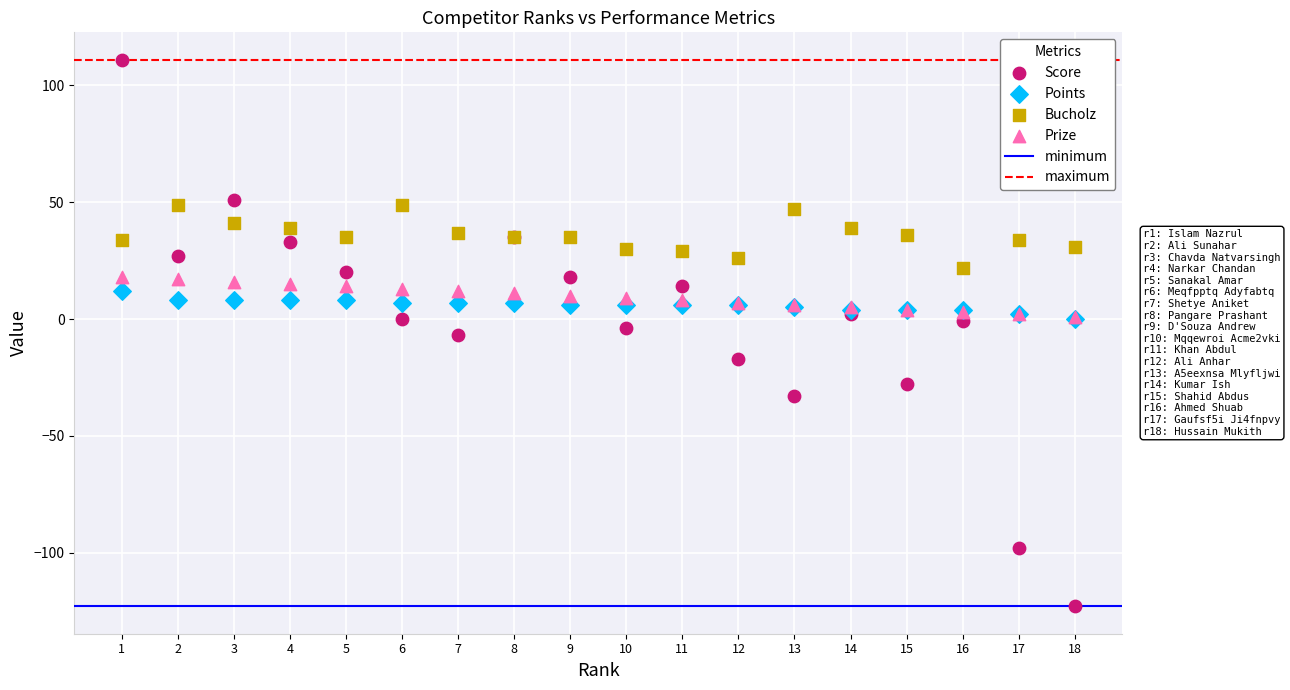

Which series contains the lowest Y value?

Score